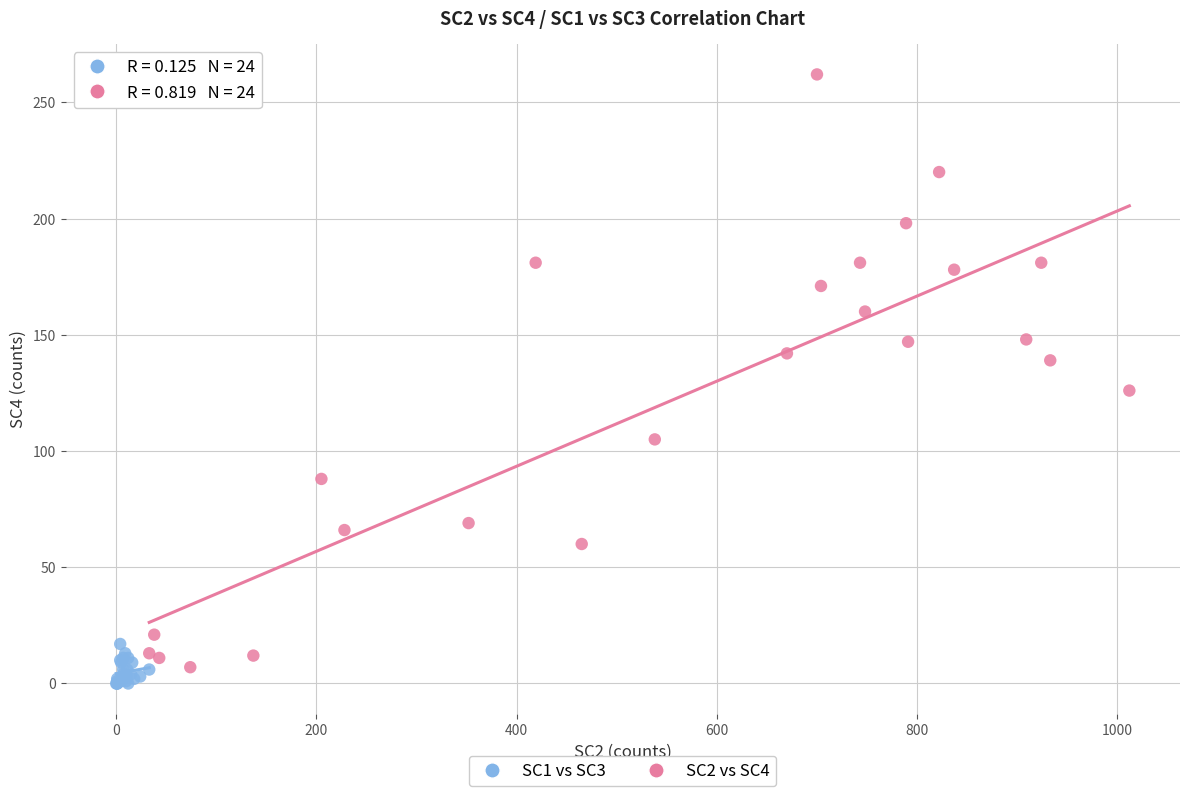

Which series reaches the minimum Y coordinate?

SC1 vs SC3